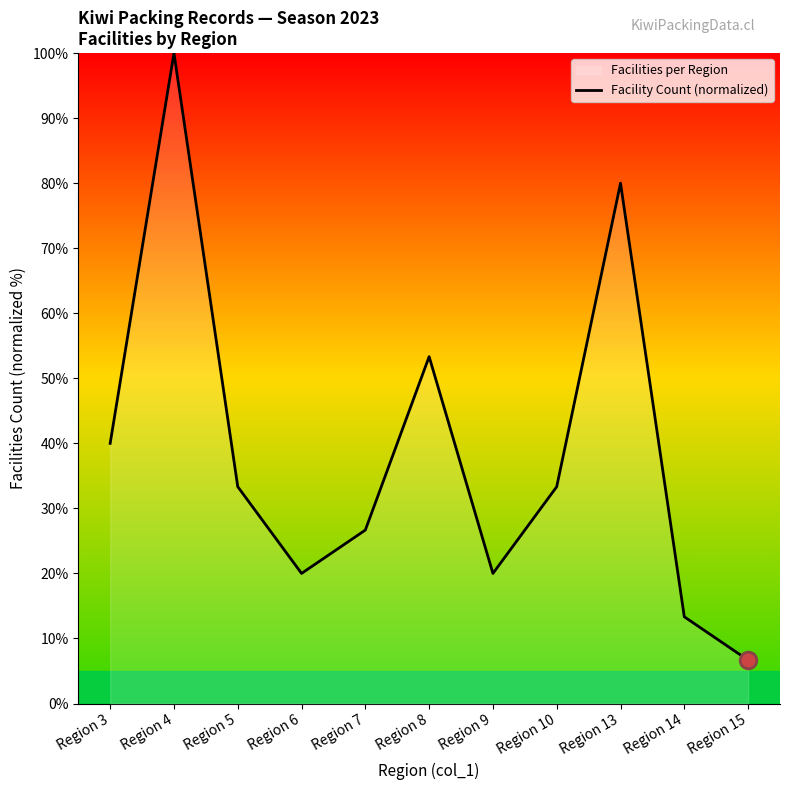

Where does the data first go above 33?

Region 3